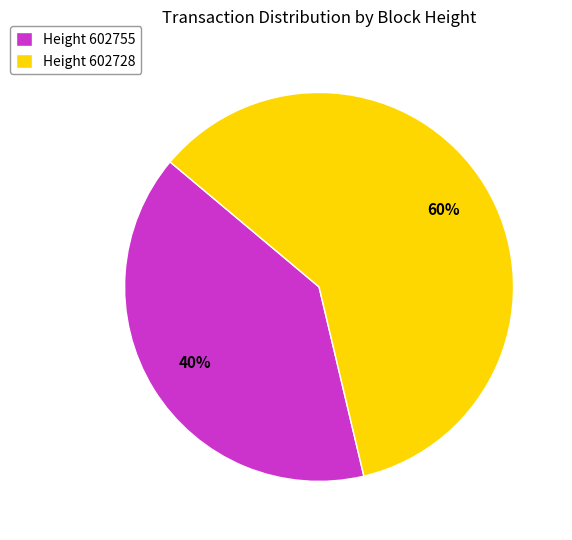

What percentage is the Height 602755 slice, to the nearest percent?

40%